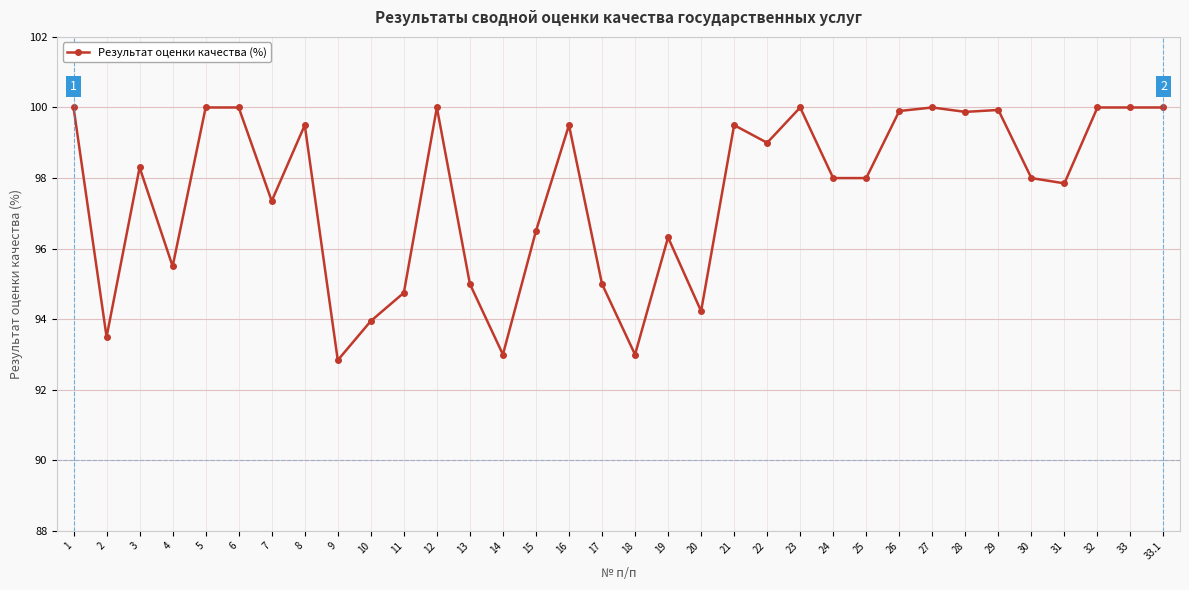

What is the greatest value displayed?

100.0